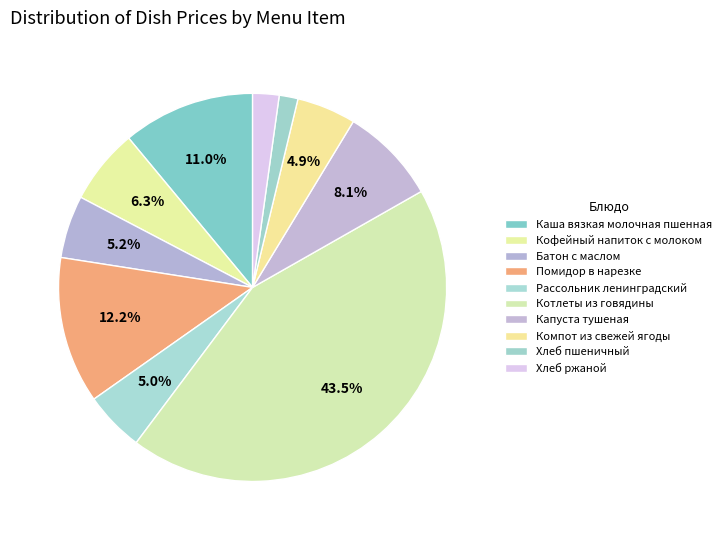

True or false: Котлеты из говядины accounts for 58% of the total.

False